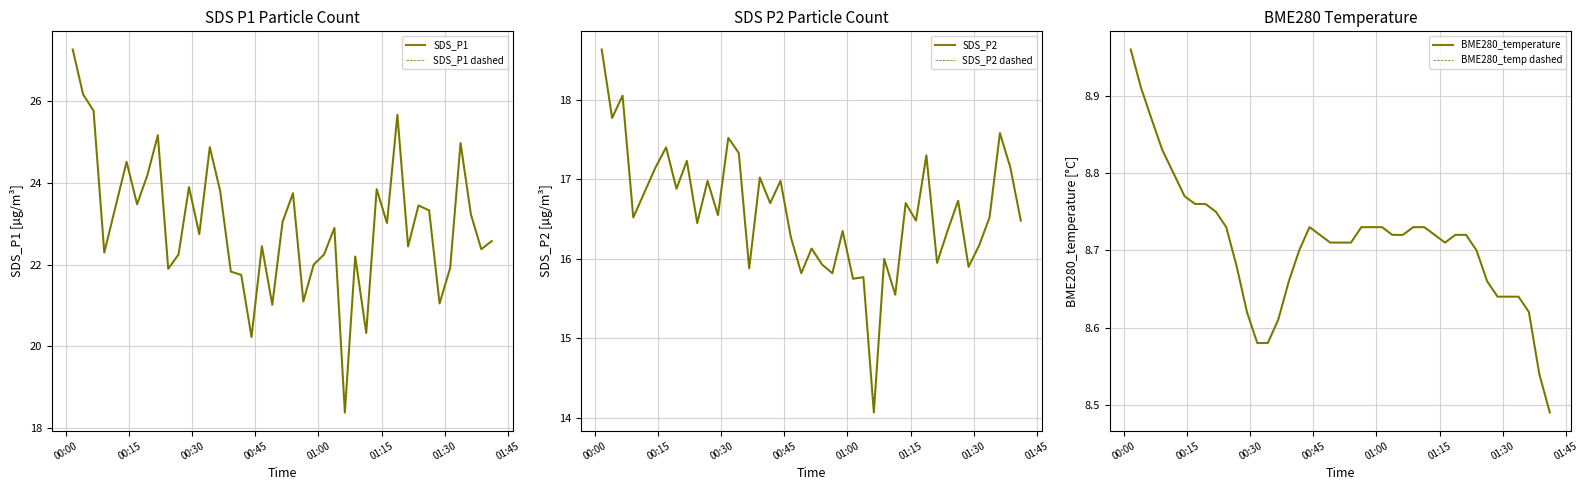

Does the chart display data point markers on the line(s)?

No